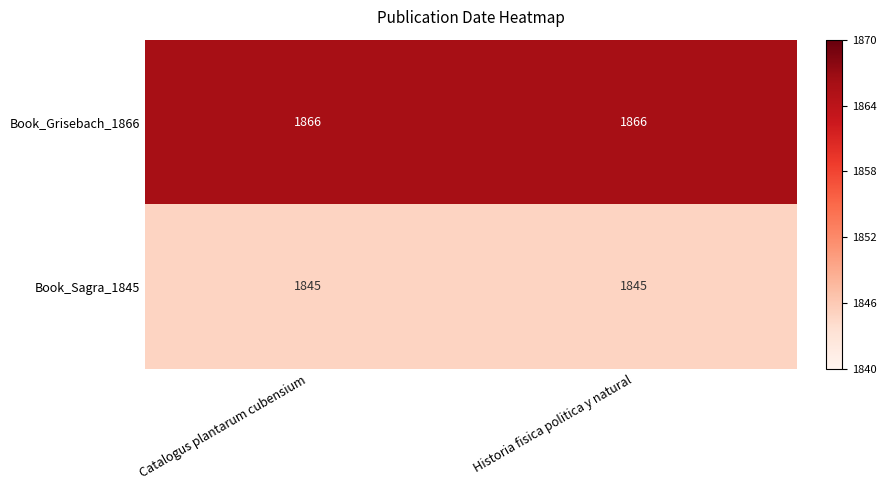

What is the minimum value shown in the chart?

1845